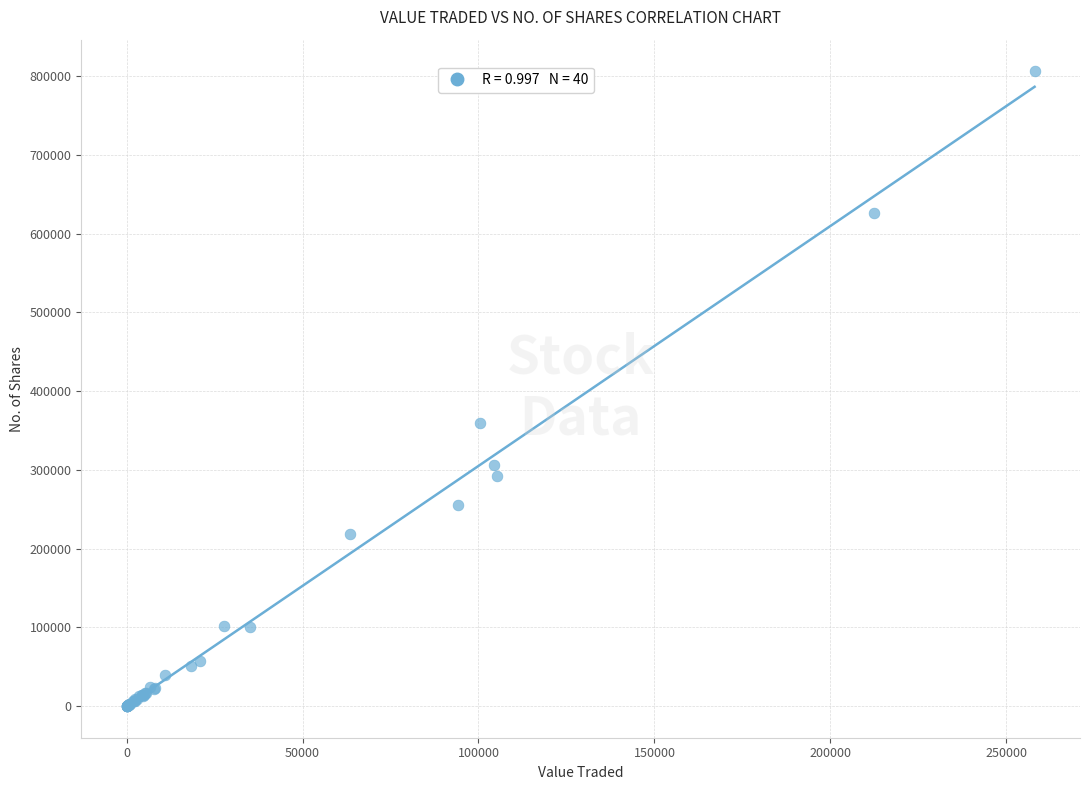

What Y value in the scatter plot is closest to 403183?

359062